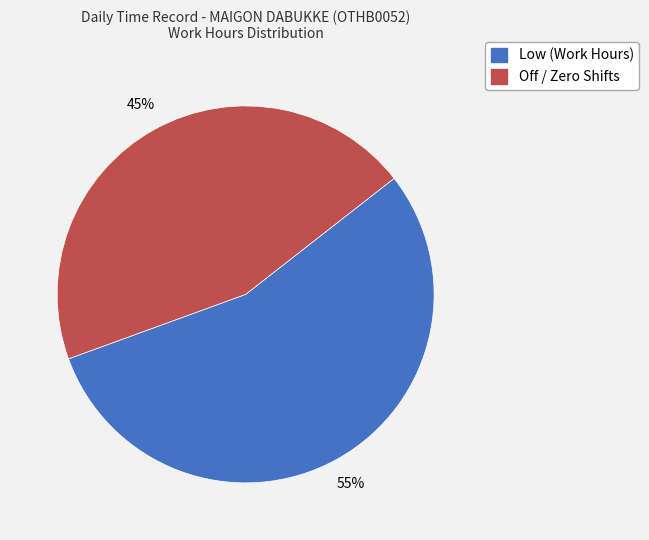

Does any single category account for the majority?

Yes